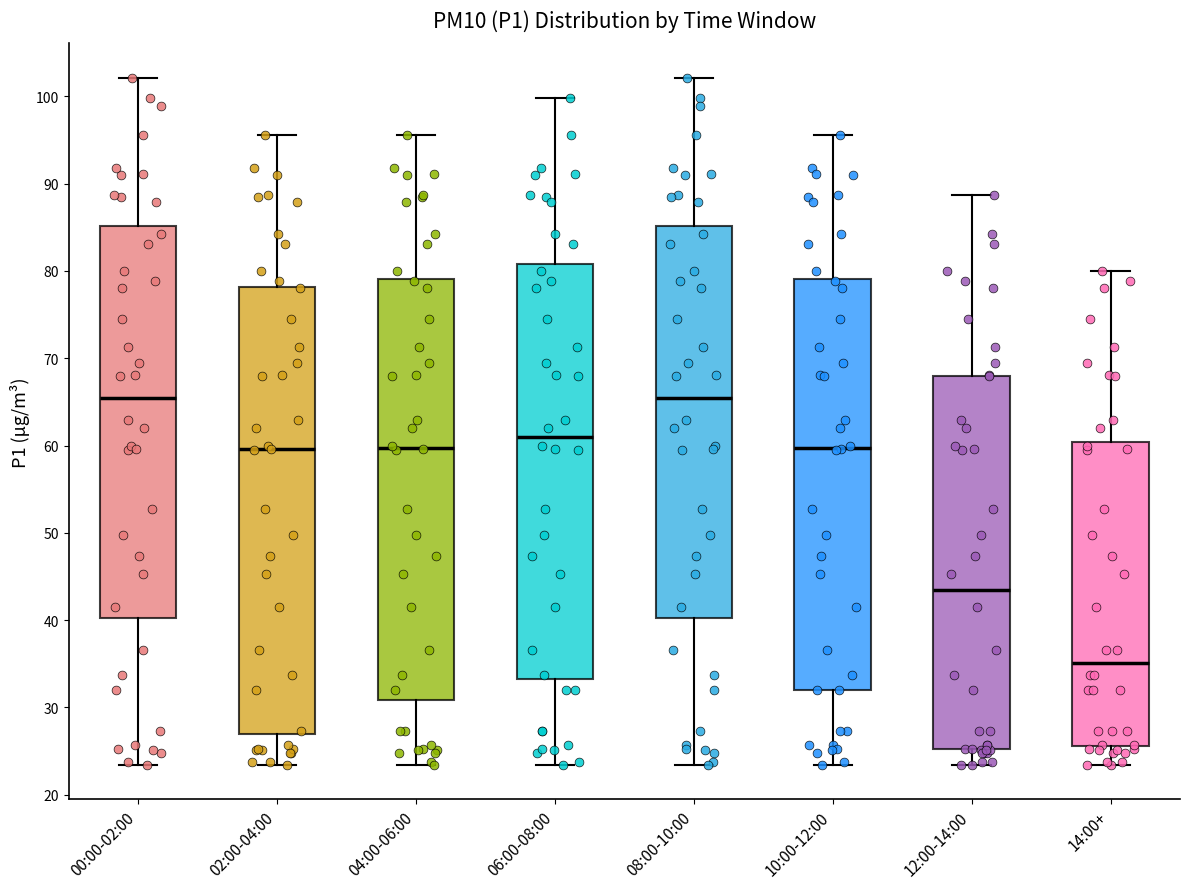

Reading left to right, read every box against the y-axis: the position of its median line, the range the box covers, and the ends of its whiskers. The values are not printed on the chart, so give them approximately, as read against the axis.

00:00-02:00: median 65, box 40 to 85, whiskers 23 to 102
02:00-04:00: median 60, box 27 to 78, whiskers 23 to 96
04:00-06:00: median 60, box 31 to 79, whiskers 23 to 96
06:00-08:00: median 61, box 33 to 81, whiskers 23 to 100
08:00-10:00: median 65, box 40 to 85, whiskers 23 to 102
10:00-12:00: median 60, box 32 to 79, whiskers 23 to 96
12:00-14:00: median 43, box 25 to 68, whiskers 23 to 89
14:00+: median 35, box 26 to 60, whiskers 23 to 80